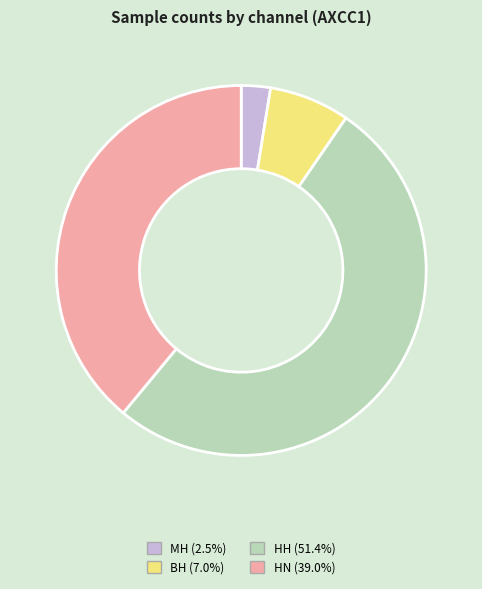

How many slices are in this pie chart?

4